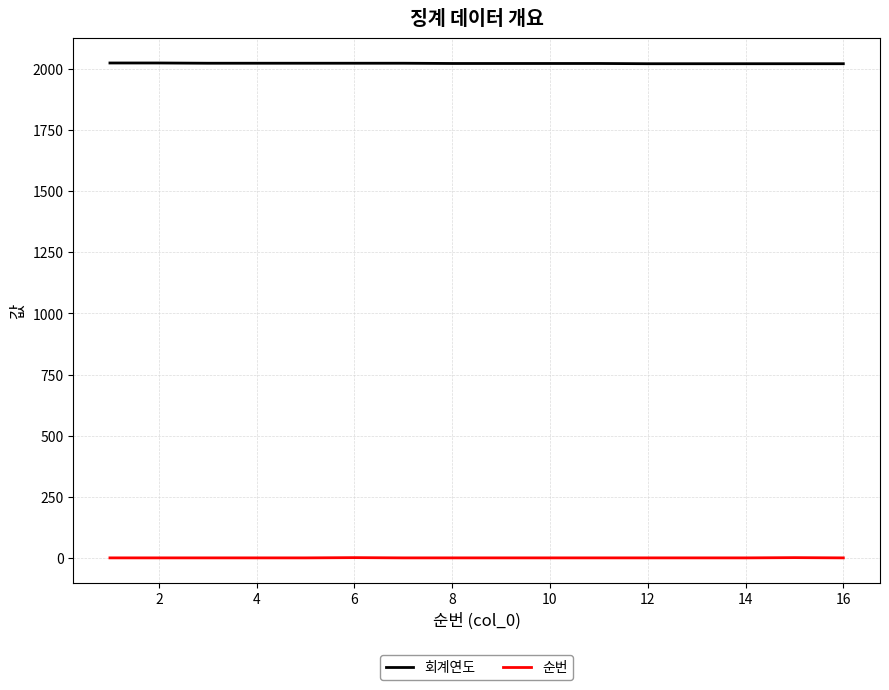

True or false: 회계연도 and 순번 cross at least once.

False